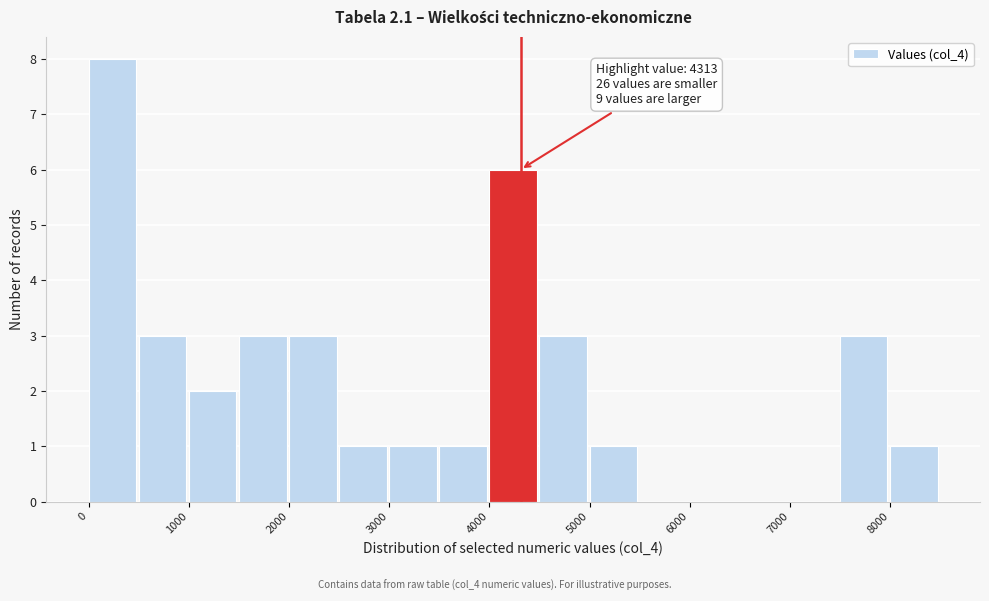

Over which range of the x-axis is the bar tallest?

0 to 500